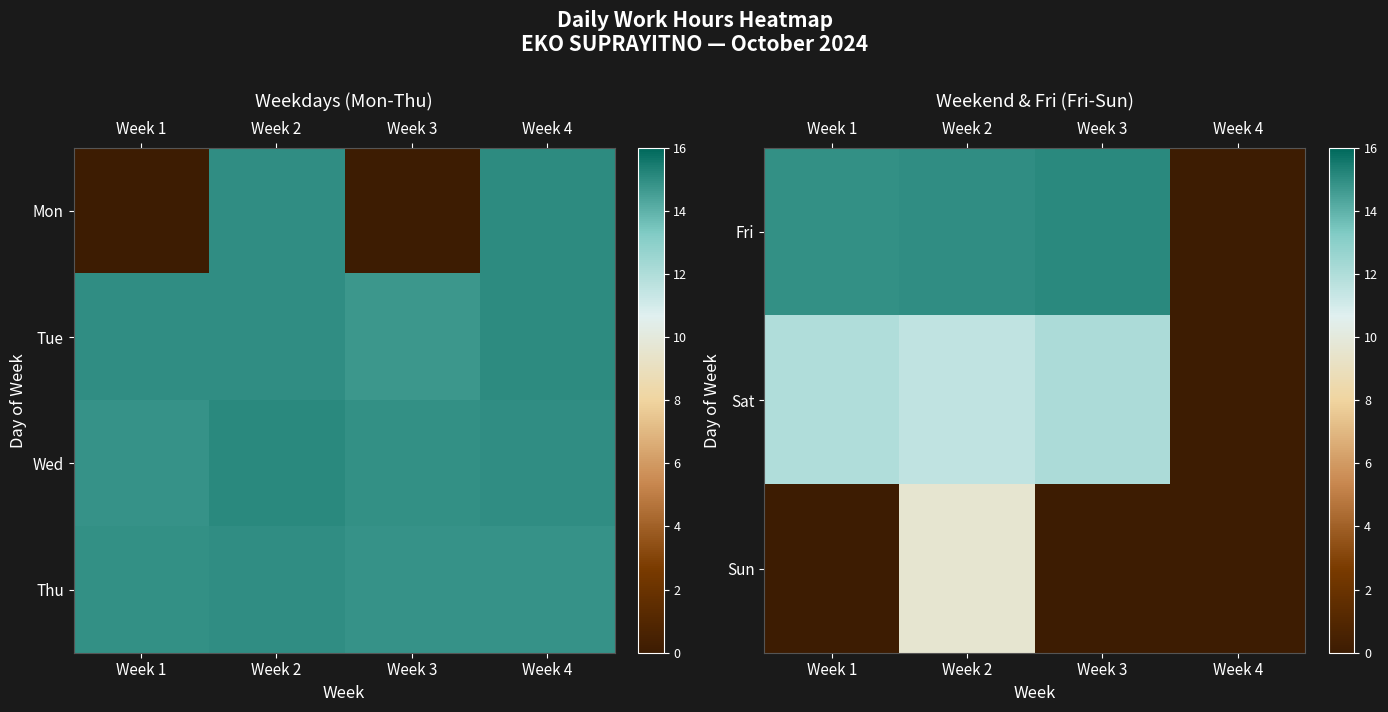

What is the total value across all series at Week 3?

42.0